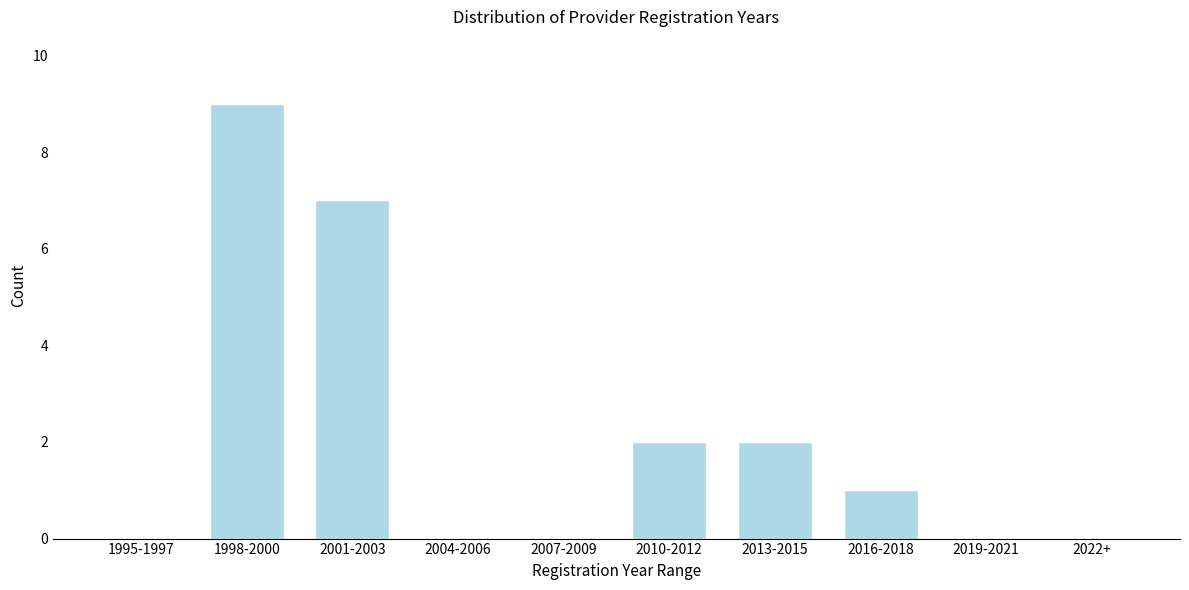

Reading left to right, what are all the values shown in this chart?

1995-1997=0	1998-2000=9	2001-2003=7	2004-2006=0	2007-2009=0	2010-2012=2	2013-2015=2	2016-2018=1	2019-2021=0	2022+=0